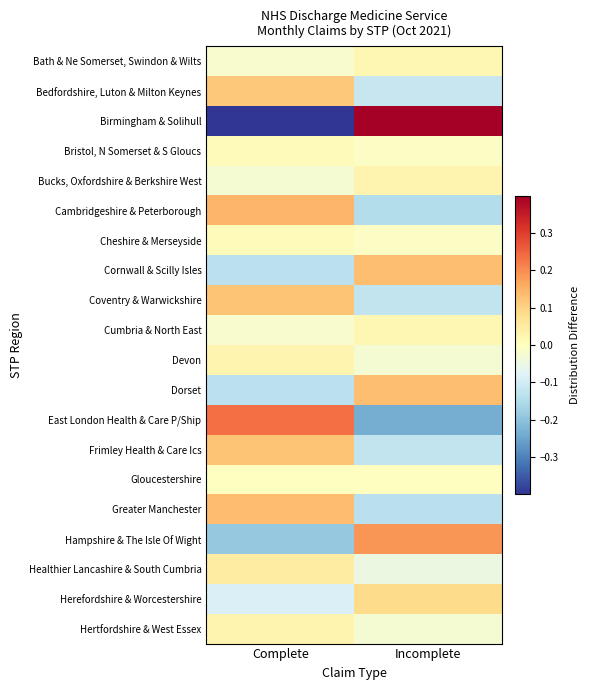

Between Complete and Incomplete, which is larger?

Incomplete